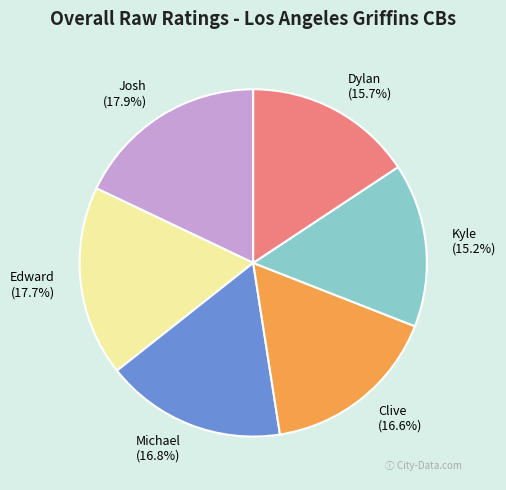

Combined, do Kyle and Michael account for over 50%?

No